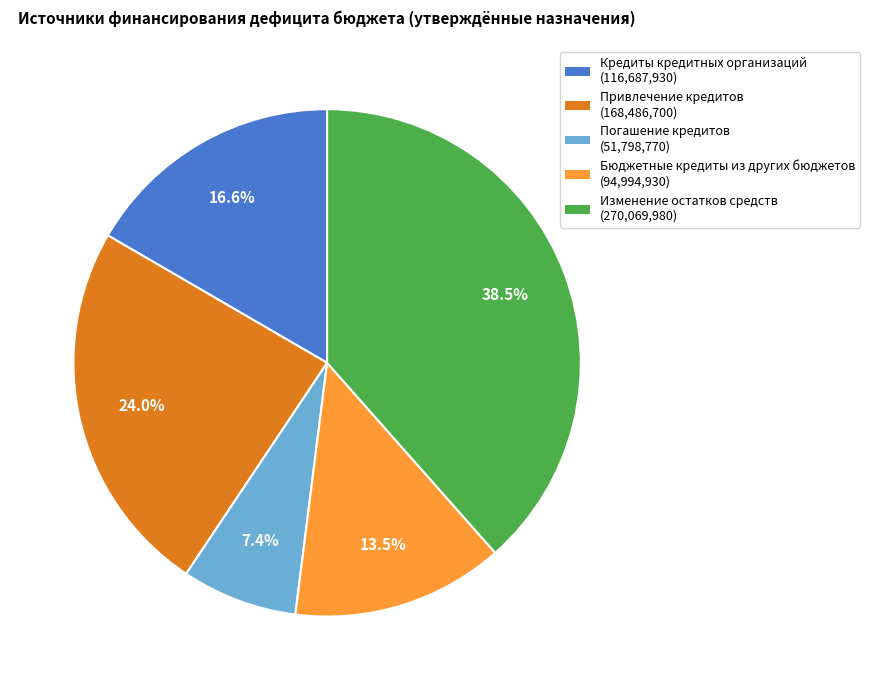

Rank the categories by value from highest to lowest.

Изменение остатков средств, Привлечение кредитов, Кредиты кредитных организаций, Бюджетные кредиты из других бюджетов, Погашение кредитов